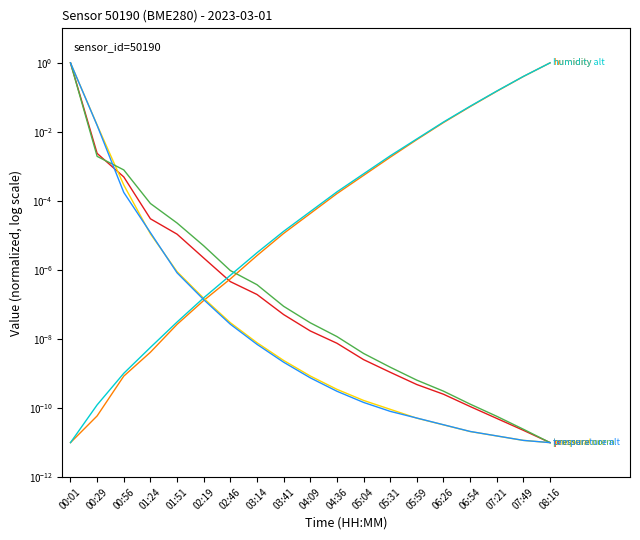

Does the chart have visible grid lines?

No